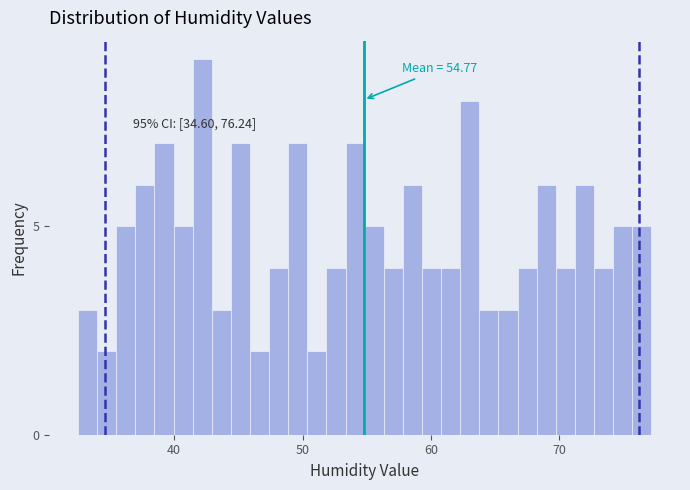

Around what value on the x-axis is the tallest bar? Give the approximate position of its centre, as read against the axis.

42